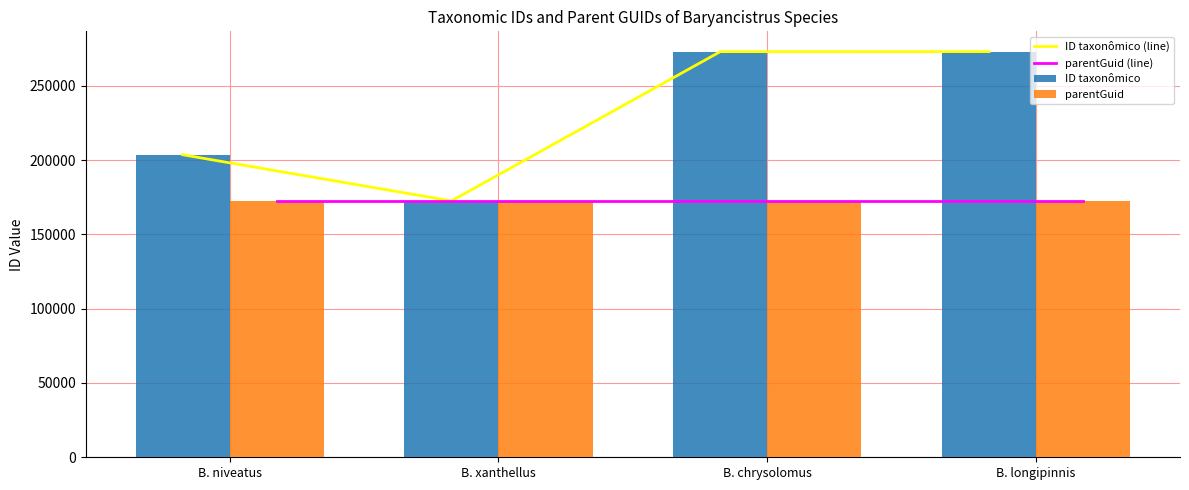

What value does the parentGuid series have at B. chrysolomus?

172591